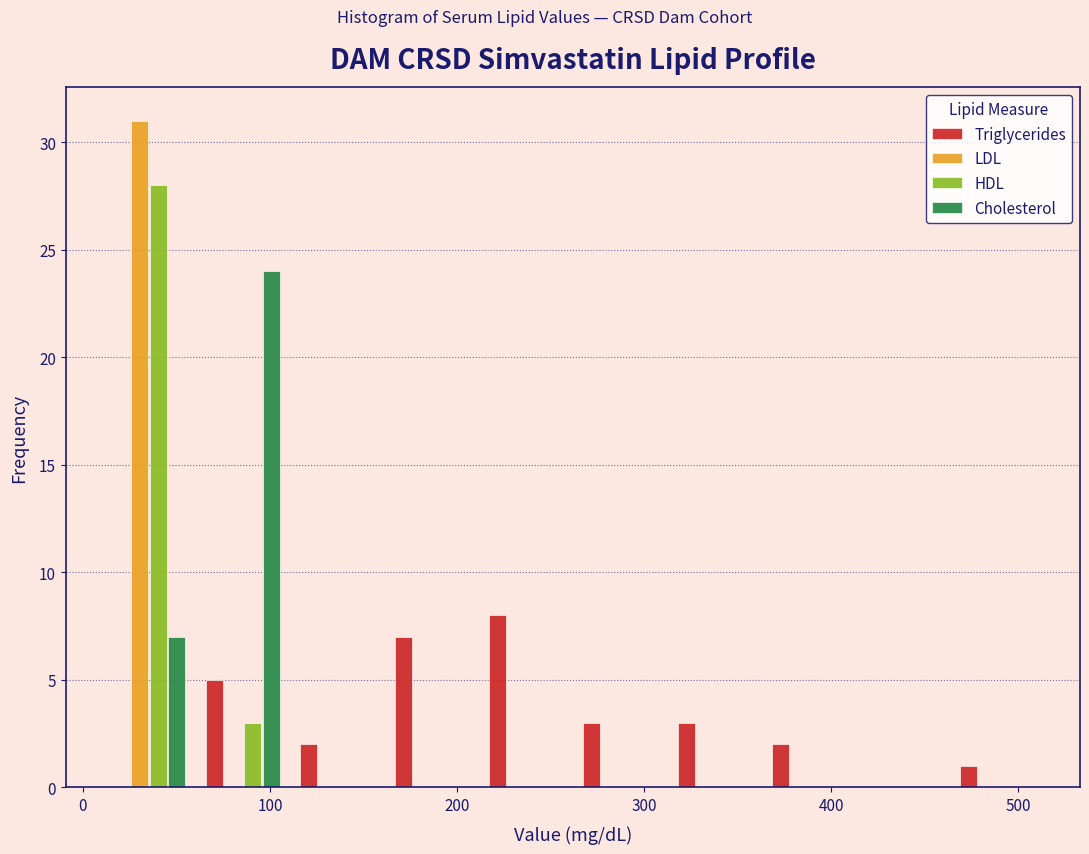

Reading left to right, transcribe this chart: for each range on the x-axis, give the height of each series' bar. Neither the bar edges nor the heights are printed on the chart, so give them approximately, as read against the axes.

10 to 60: Triglycerides=0	LDL=31	HDL=28	Cholesterol=7
60 to 110: Triglycerides=5	LDL=0	HDL=3	Cholesterol=24
110 to 160: Triglycerides=2	LDL=0	HDL=0	Cholesterol=0
160 to 210: Triglycerides=7	LDL=0	HDL=0	Cholesterol=0
210 to 260: Triglycerides=8	LDL=0	HDL=0	Cholesterol=0
260 to 310: Triglycerides=3	LDL=0	HDL=0	Cholesterol=0
310 to 360: Triglycerides=3	LDL=0	HDL=0	Cholesterol=0
360 to 410: Triglycerides=2	LDL=0	HDL=0	Cholesterol=0
410 to 460: Triglycerides=0	LDL=0	HDL=0	Cholesterol=0
460 to 510: Triglycerides=1	LDL=0	HDL=0	Cholesterol=0